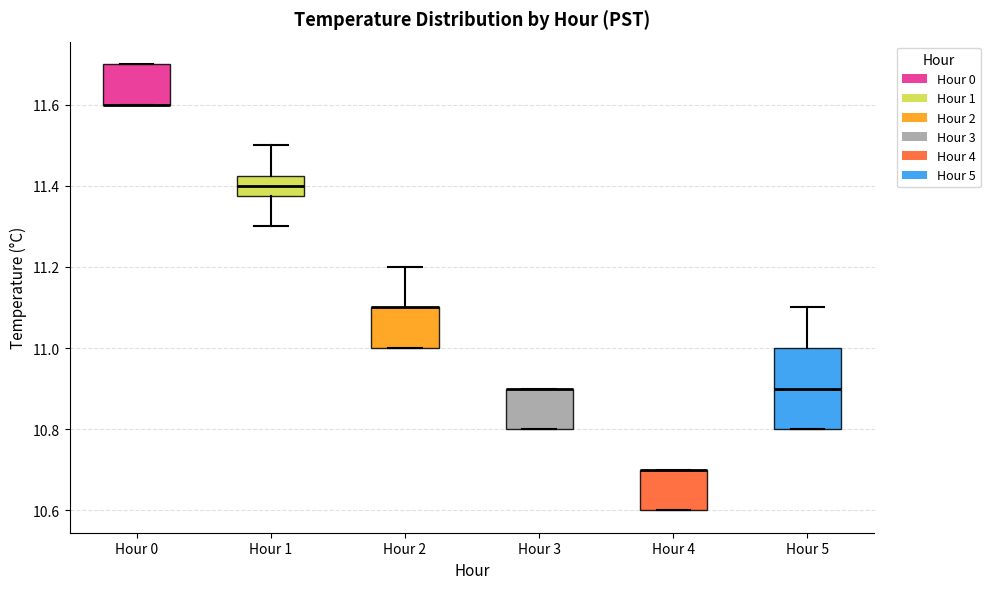

Reading left to right, read every box against the y-axis: the position of its median line, the range the box covers, and the ends of its whiskers. The values are not printed on the chart, so give them approximately, as read against the axis.

Hour 0: median 11.60 (drawn on the box's lower edge), box 11.60 to 11.70, whiskers 11.60 to 11.70
Hour 1: median 11.40, box 11.38 to 11.42, whiskers 11.30 to 11.50
Hour 2: median 11.10 (drawn on the box's upper edge), box 11.00 to 11.10, whiskers 11.00 to 11.20
Hour 3: median 10.90 (drawn on the box's upper edge), box 10.80 to 10.90, whiskers 10.80 to 10.90
Hour 4: median 10.70 (drawn on the box's upper edge), box 10.60 to 10.70, whiskers 10.60 to 10.70
Hour 5: median 10.90, box 10.80 to 11.00, whiskers 10.80 to 11.10